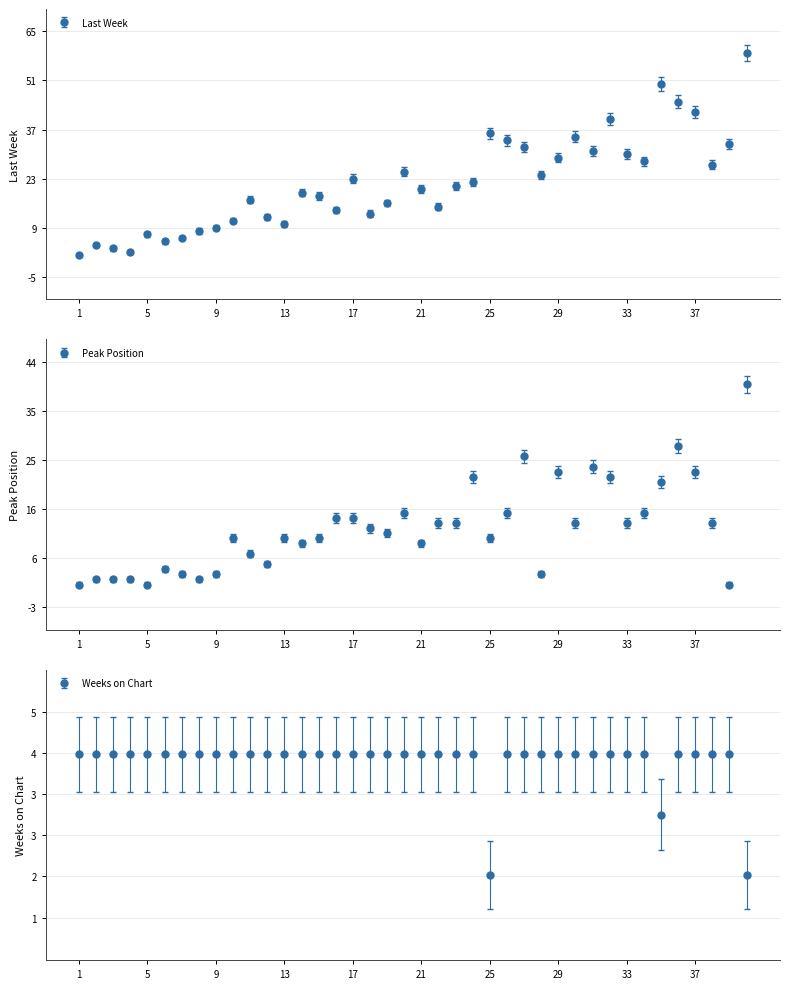

At which category does Weeks on Chart reach its first local valley?

25